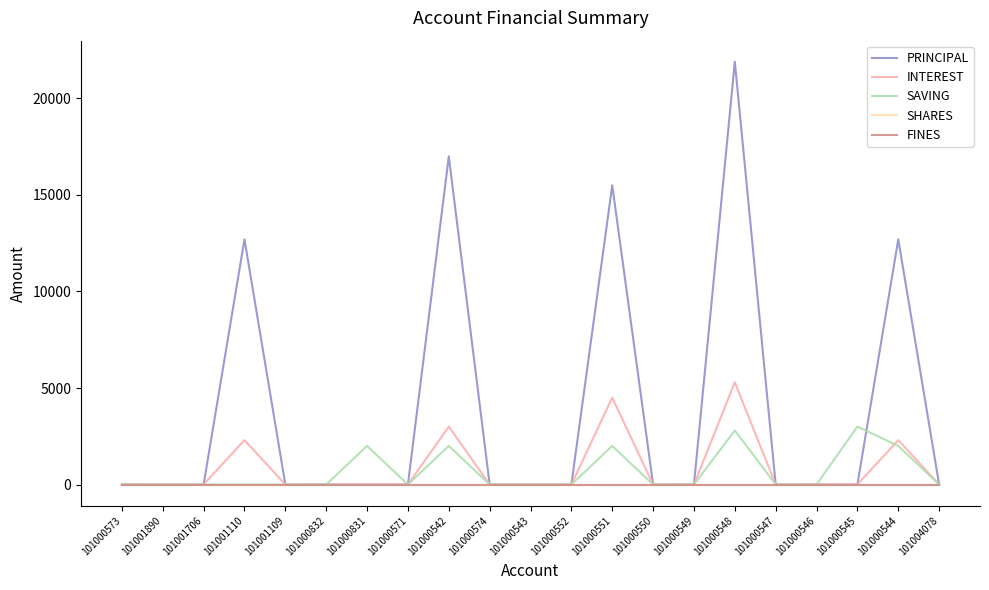

Is the value of SHARES at 101001110 greater than the value of INTEREST at 101000547?

No